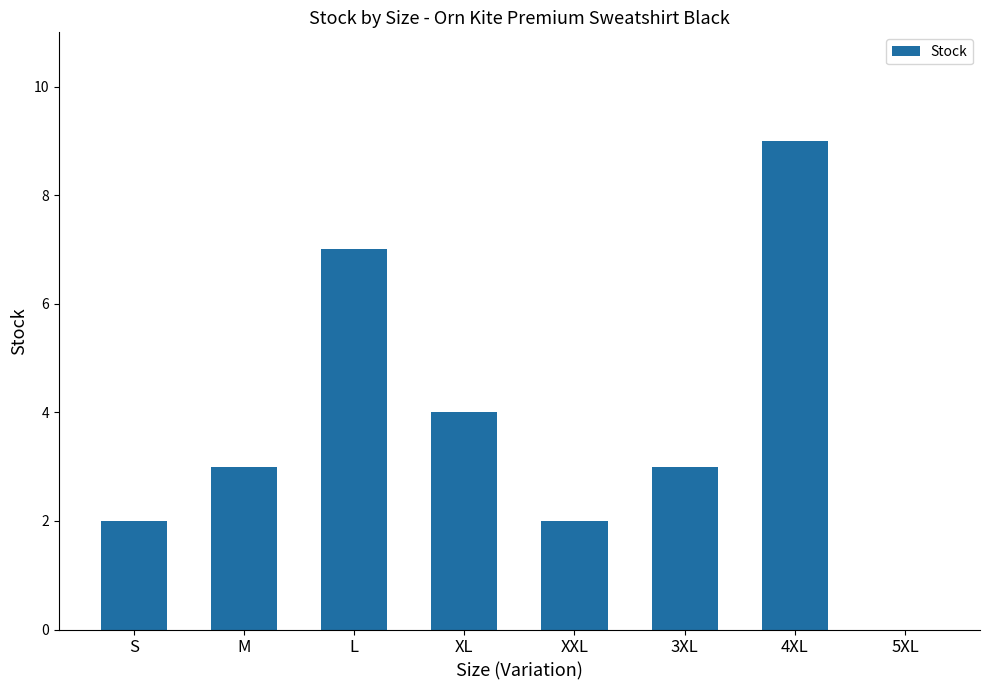

What is the sum of the values at L and XXL?

9